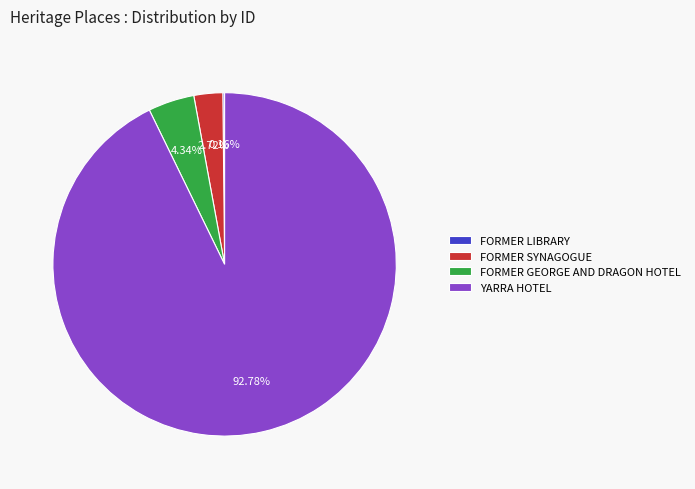

What is the largest slice in the pie chart?

YARRA HOTEL